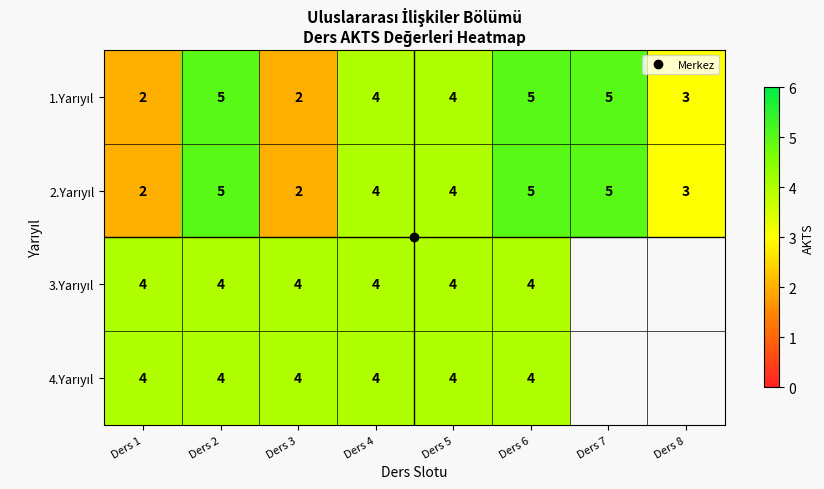

Which series changed the most between Ders 5 and Ders 8?

1.Yarıyıl